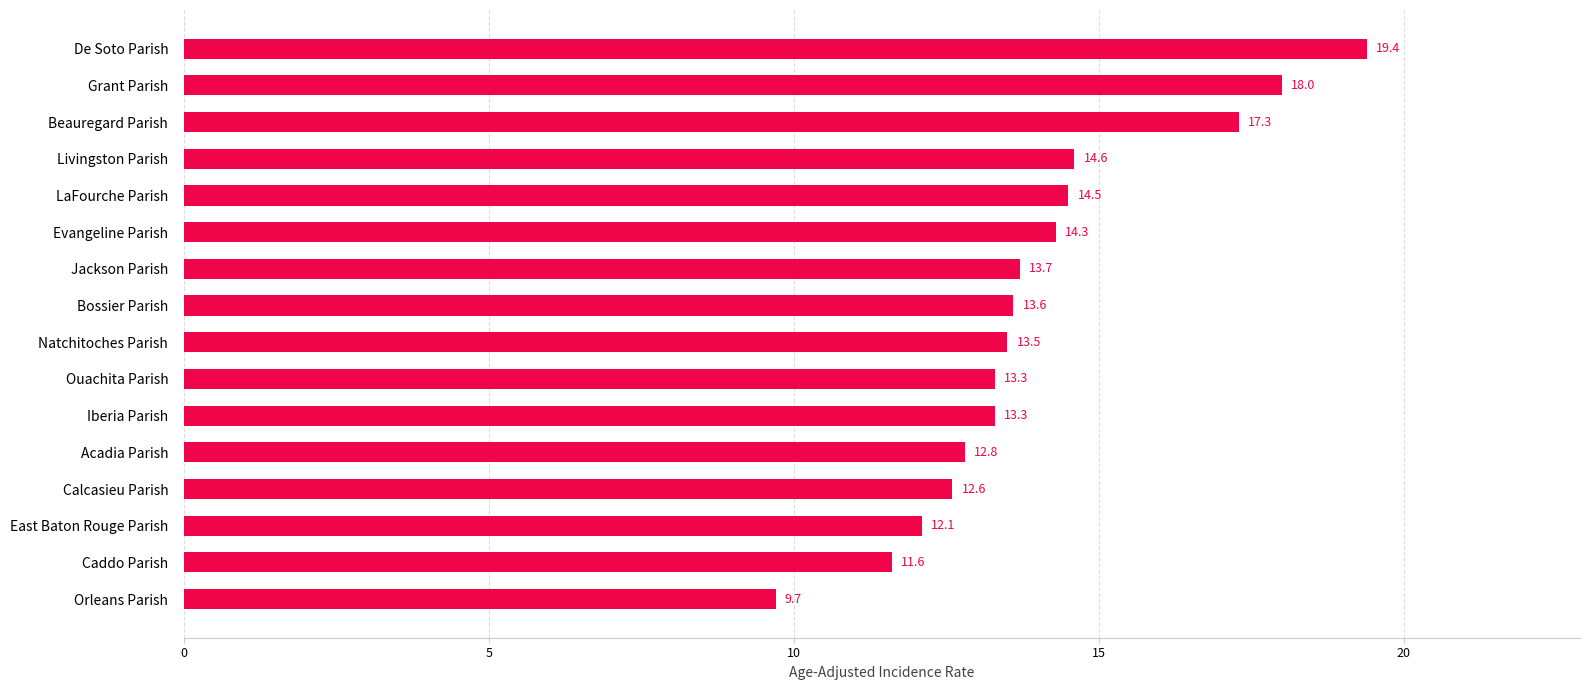

Are the bars horizontal?

Yes